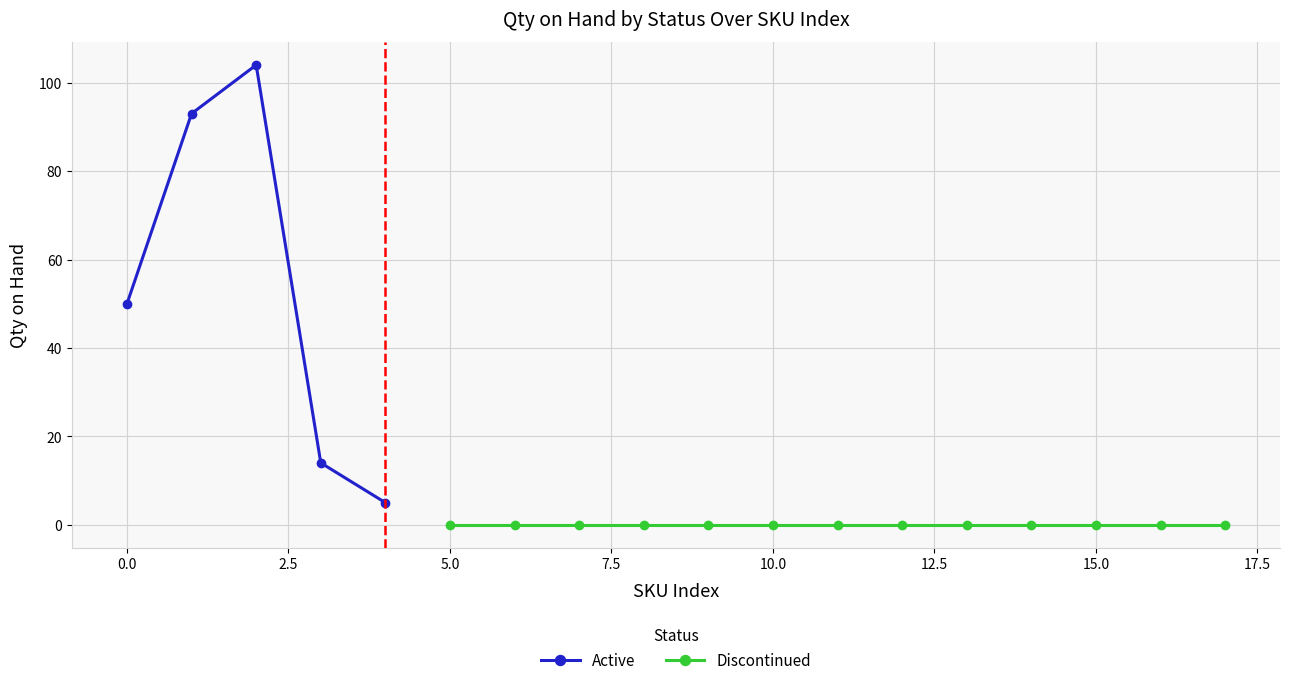

Does the chart have visible grid lines?

Yes